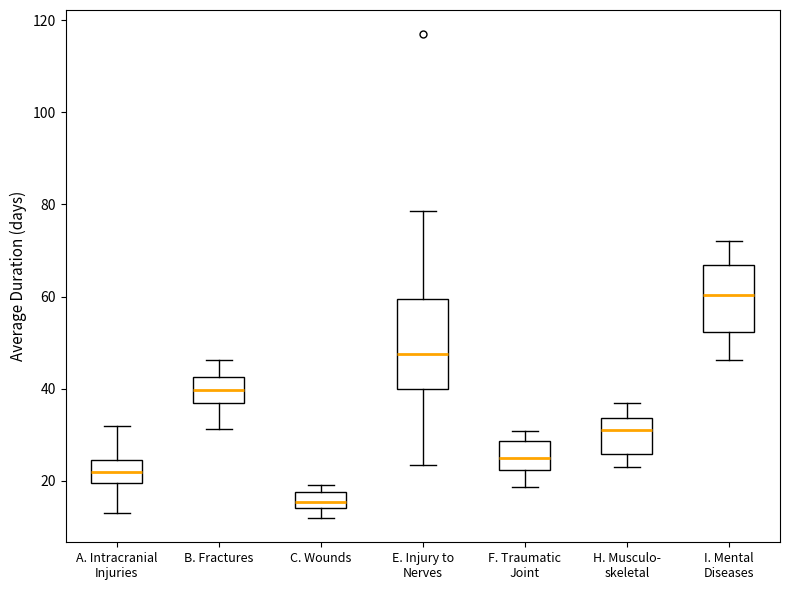

Reading left to right, read every box against the y-axis: the position of its median line, the range the box covers, and the ends of its whiskers. The values are not printed on the chart, so give them approximately, as read against the axis.

A. Intracranial Injuries: median 22, box 20 to 24, whiskers 14 to 32
B. Fractures: median 40, box 36 to 42, whiskers 32 to 46
C. Wounds: median 16, box 14 to 18, whiskers 12 to 20
E. Injury to Nerves: median 48, box 40 to 60, whiskers 24 to 78
F. Traumatic Joint: median 26, box 22 to 28, whiskers 18 to 30
H. Musculo- skeletal: median 30, box 26 to 34, whiskers 22 to 36
I. Mental Diseases: median 60, box 52 to 66, whiskers 46 to 72